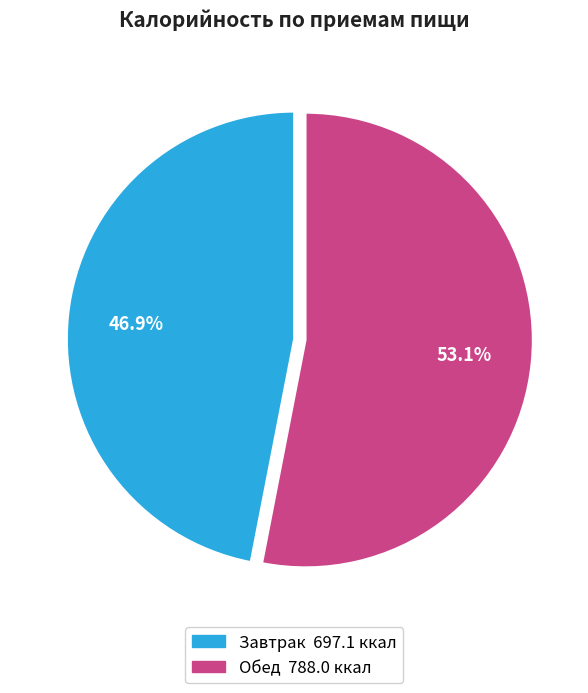

How many segments does this pie chart have?

2